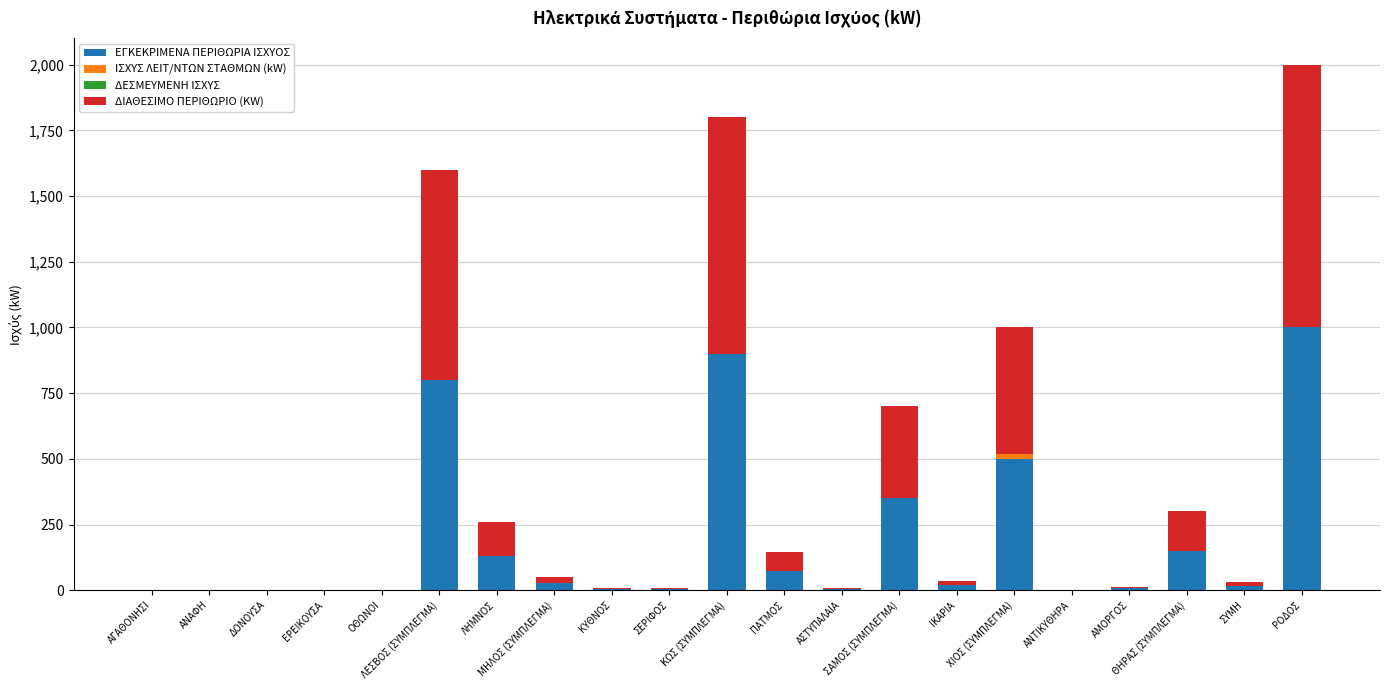

What is the highest value of the ΕΓΚΕΚΡΙΜΕΝΑ ΠΕΡΙΘΩΡΙΑ ΙΣΧΥΟΣ series?

1000.0